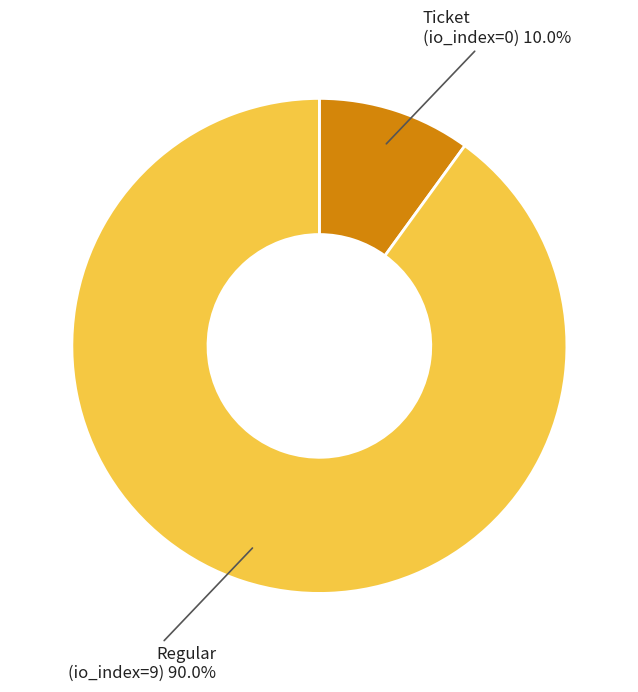

Does any single category account for the majority?

Yes